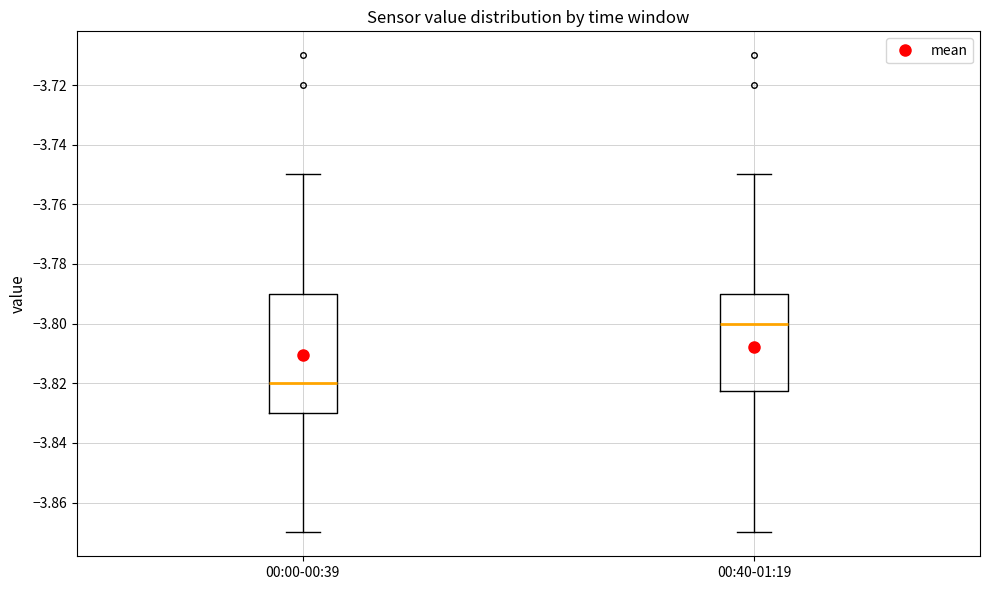

Reading left to right, transcribe this box plot: for each box, give where its median line is, the range the box spans, and where its two whiskers end, as read against the y-axis. The values are not printed on the chart, so give them approximately, as read against the axis.

00:00-00:39: median -3.820, box -3.830 to -3.790, whiskers -3.870 to -3.750
00:40-01:19: median -3.800, box -3.822 to -3.790, whiskers -3.870 to -3.750